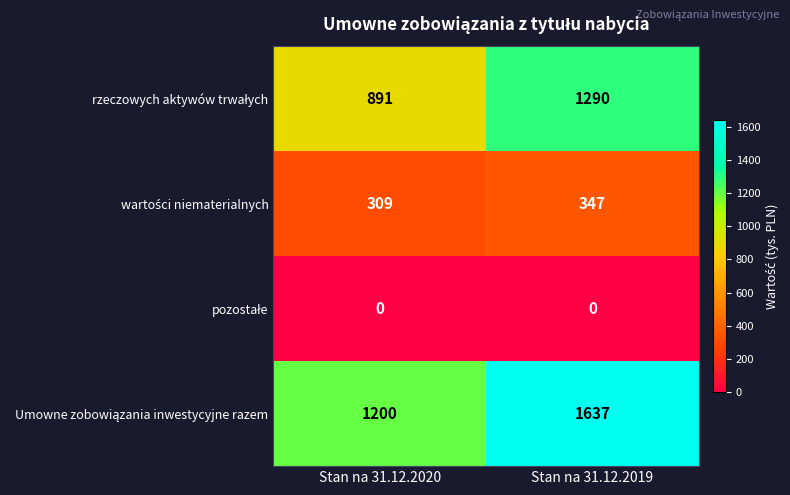

What is the spread (max minus min) of values at Stan na 31.12.2019?

1637